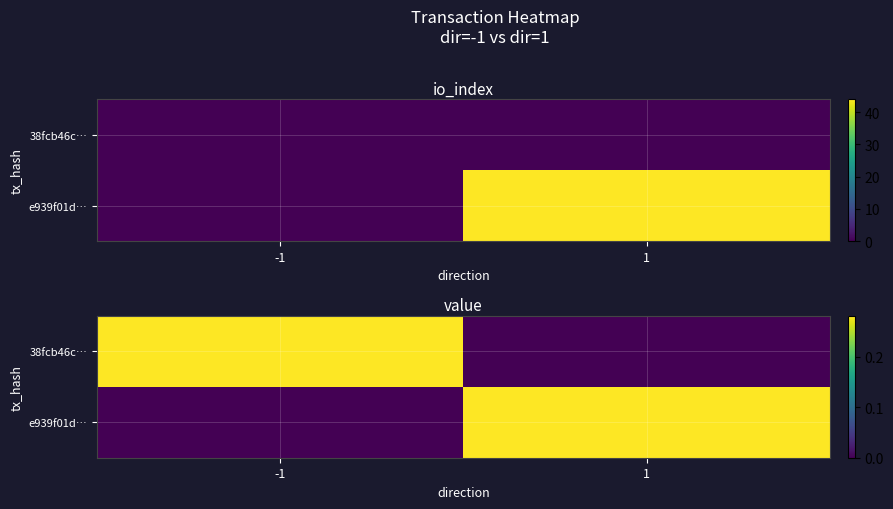

Rank the categories by 38fcb46c… value from highest to lowest.

-1, 1